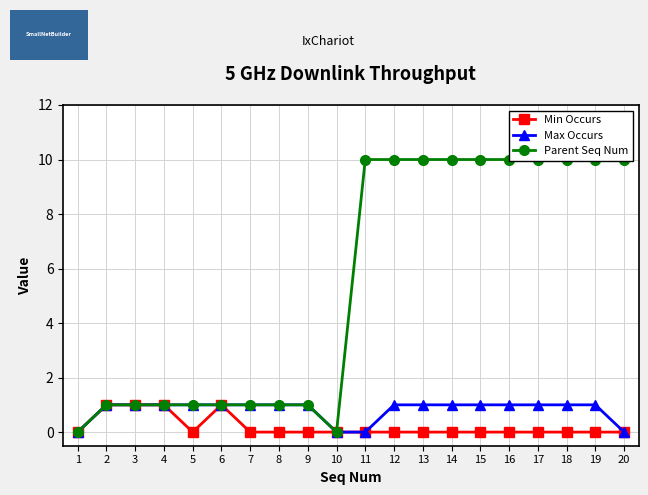

How many values in Max Occurs are above zero?

16